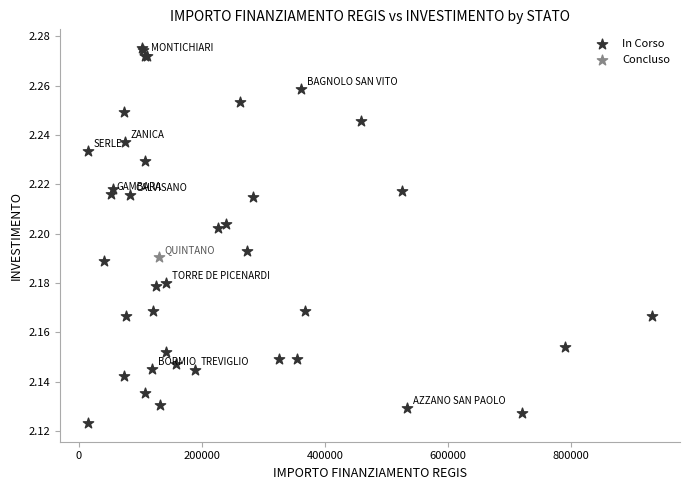

What are all the series names shown in the legend?

In Corso, Concluso